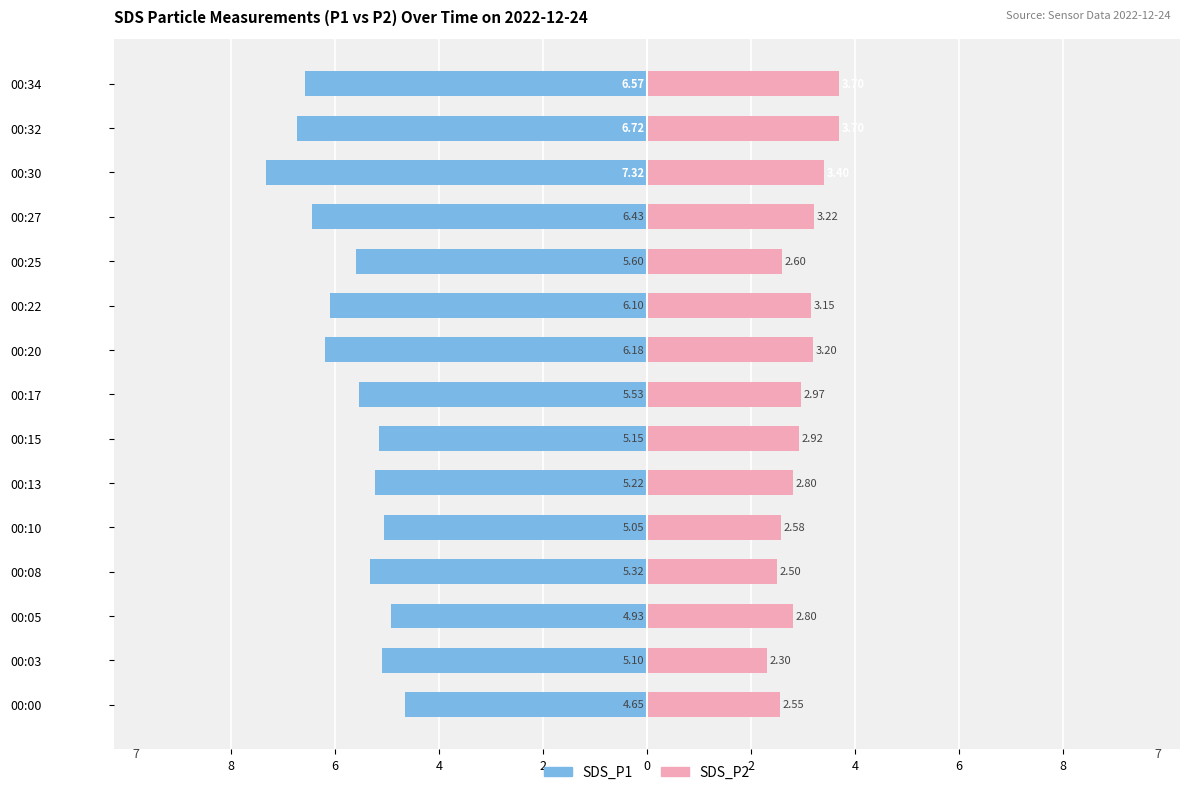

How many bars are there in total?

30